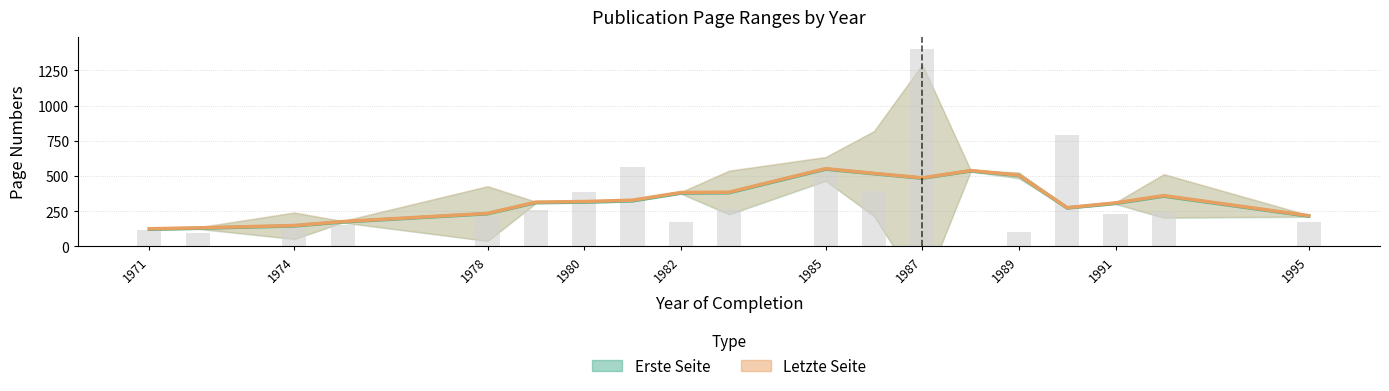

Reading left to right, list all the values displayed in this chart.

Erste Seite: 120.8	127.6	144.4	172.4	230.8	309.9	313.5	322.8	377.7	380.2	547.9	515.3	483.5	535.0	502.7	271.9	304.5	355.9	213.8
Letzte Seite: 124.2	130.4	147.1	175.5	233.5	313.1	317.7	327.3	381.5	384.2	551.5	517.7	485.8	538.0	505.1	274.0	308.2	359.8	217.0